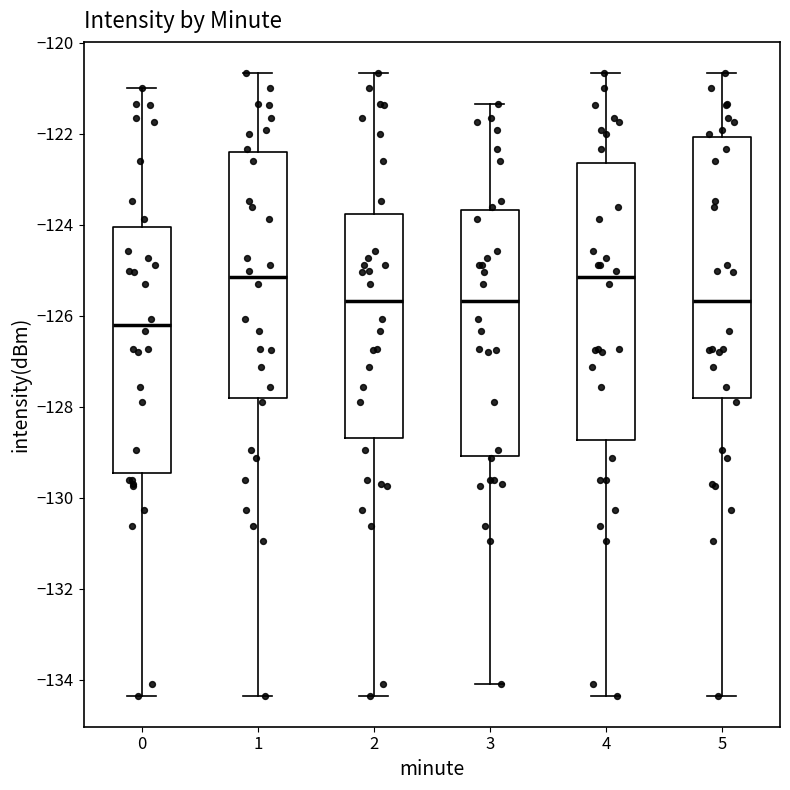

Comparing the boxes themselves (not the whiskers), which one is the tallest?

4